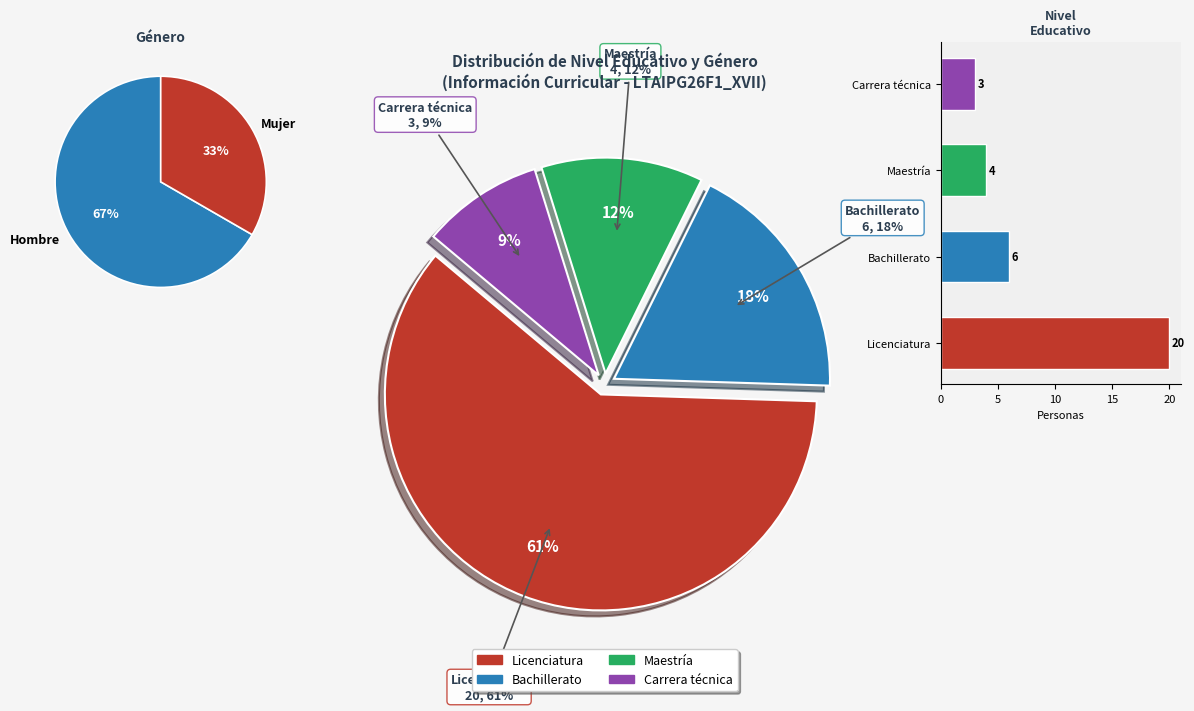

Count the number of slices in the pie.

4